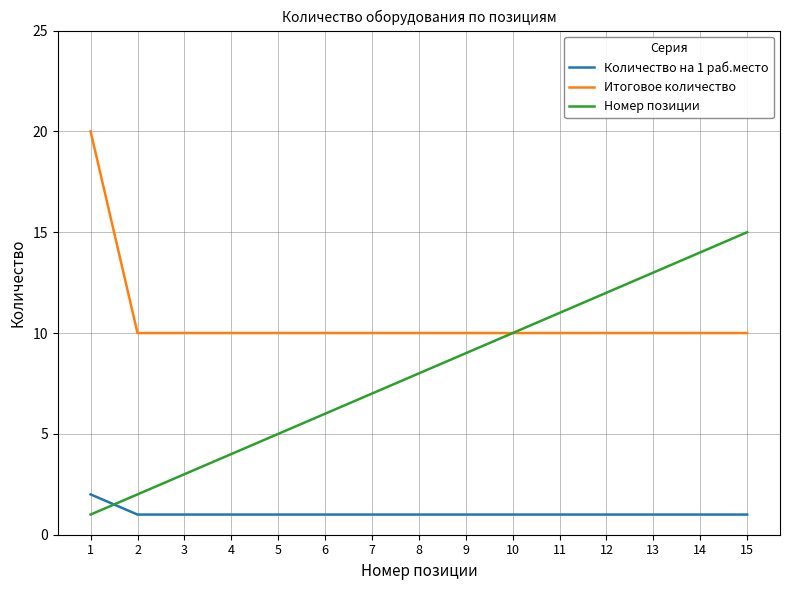

What is the sum of all Количество на 1 раб.место values?

16